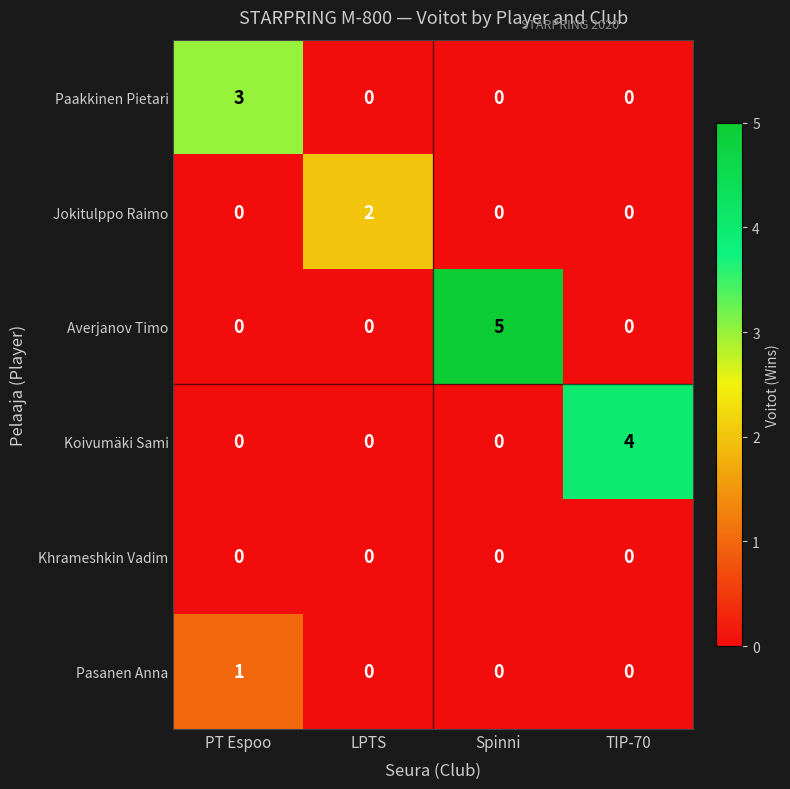

How many series are shown in this chart?

6